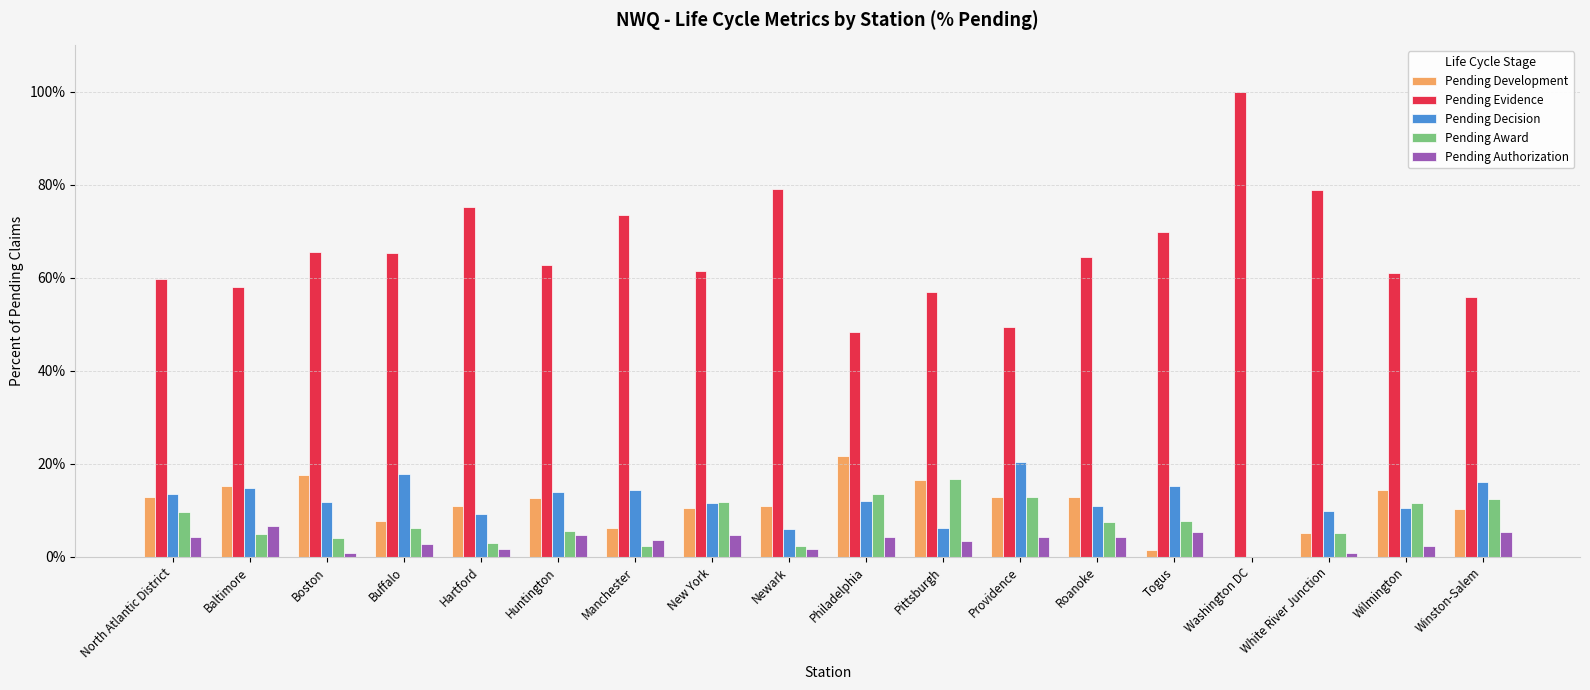

At Baltimore, list the series in order from largest to smallest.

Pending Evidence, Pending Development, Pending Decision, Pending Authorization, Pending Award